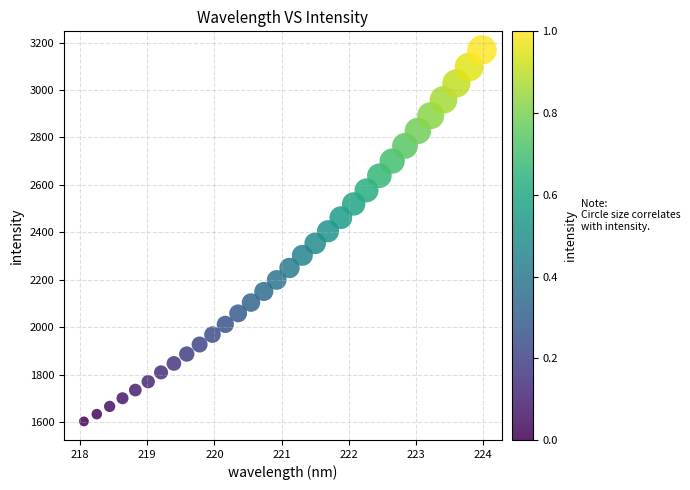

What is the range of Y values (max minus min)?

1566.5